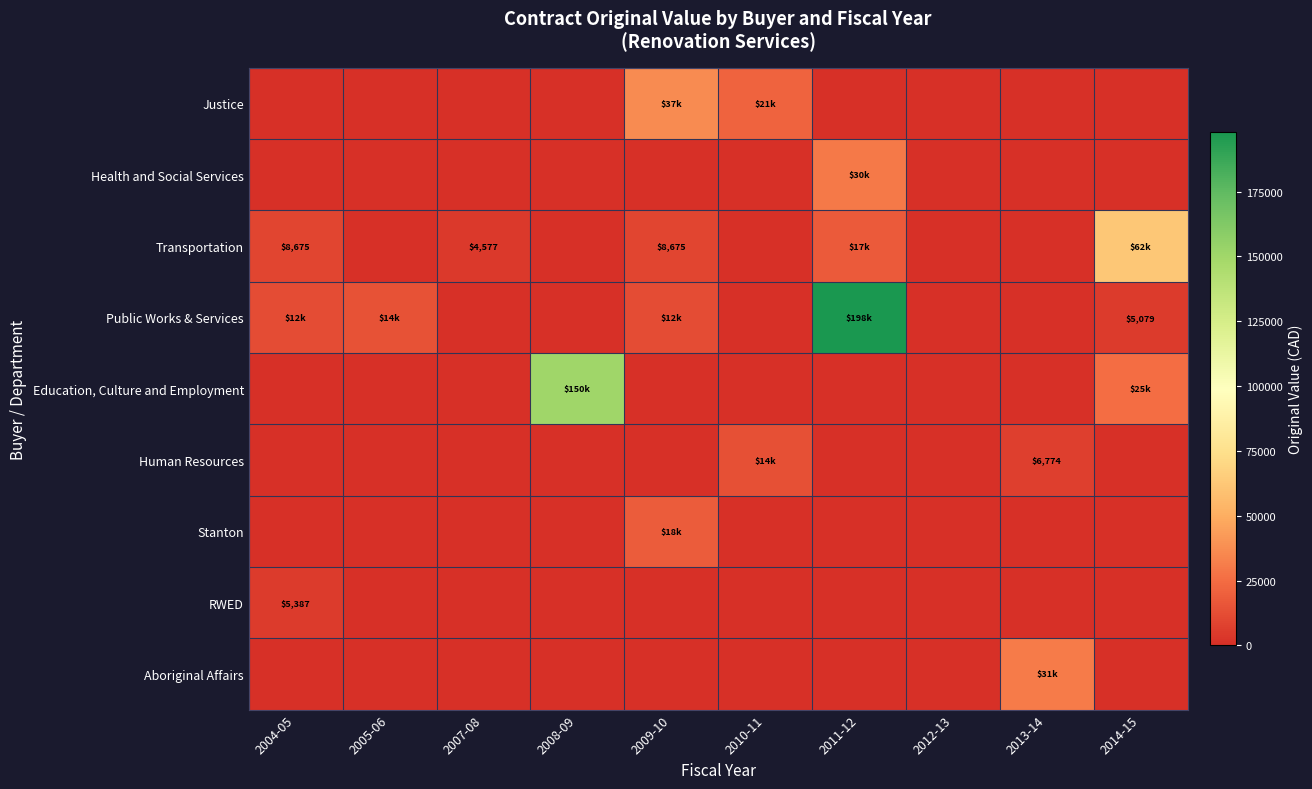

At how many categories does at least one series exceed 130995?

2